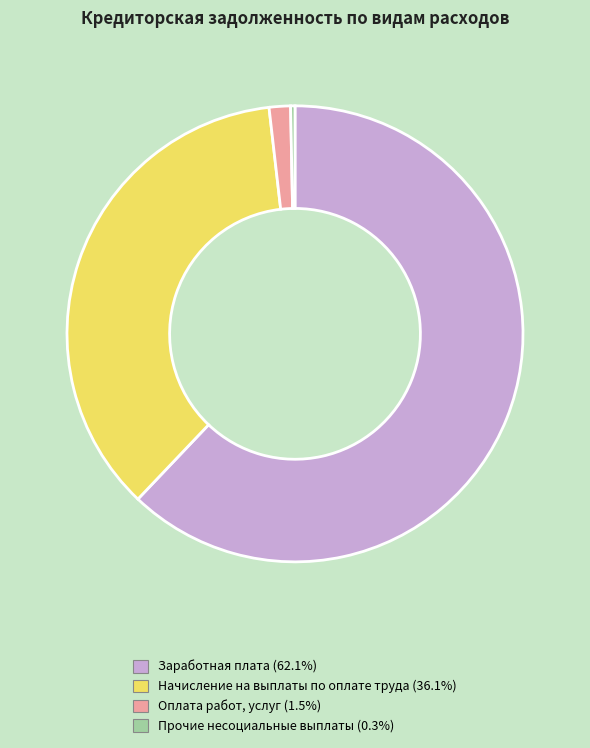

Count the number of slices in the pie.

4